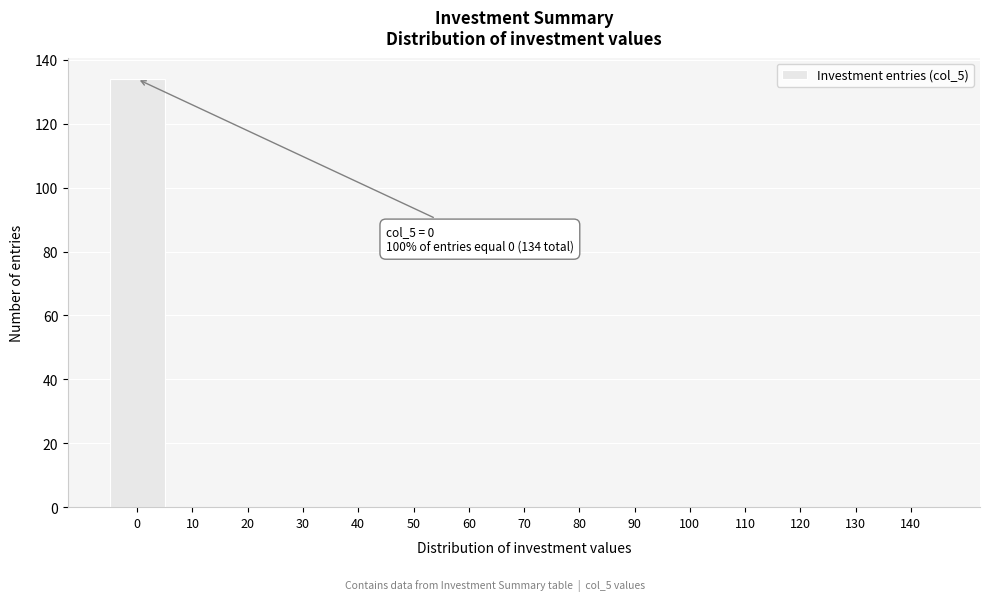

Reading right to left, extract all data points from this chart.

140=0	130=0	120=0	110=0	100=0	90=0	80=0	70=0	60=0	50=0	40=0	30=0	20=0	10=0	0=134